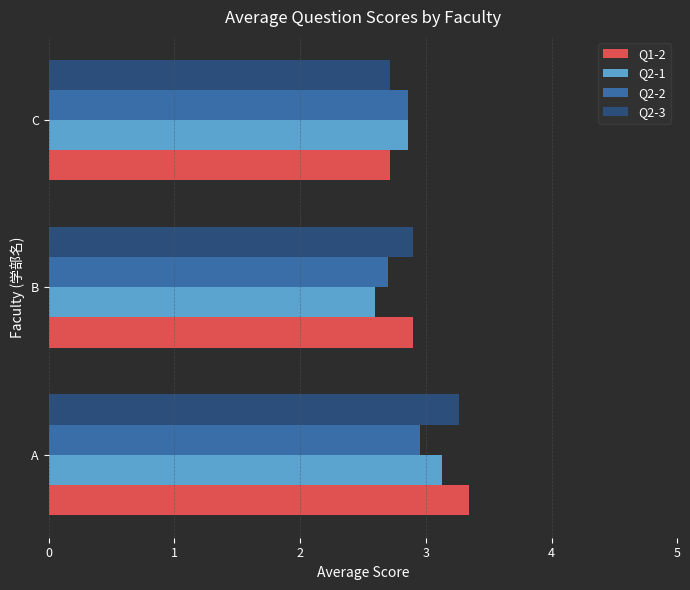

At which category is the sum across all series the highest?

A